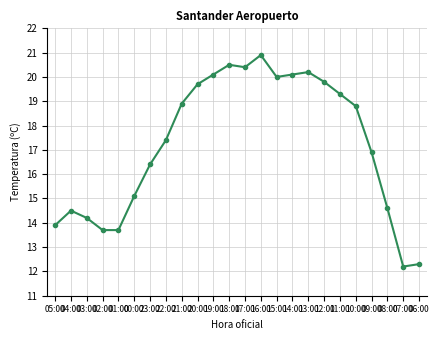

How many lines are shown in the chart?

1